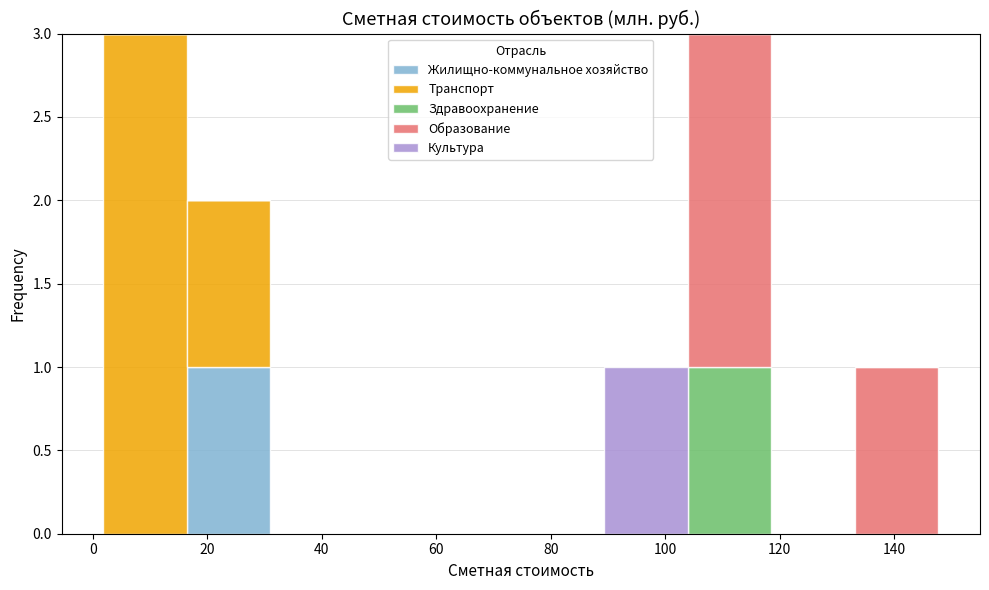

What is the total height of the stacked bar covering 104 to 118 on the x-axis? Neither the bar edges nor the heights are printed on the chart, so give them approximately, as read against the axes.

3